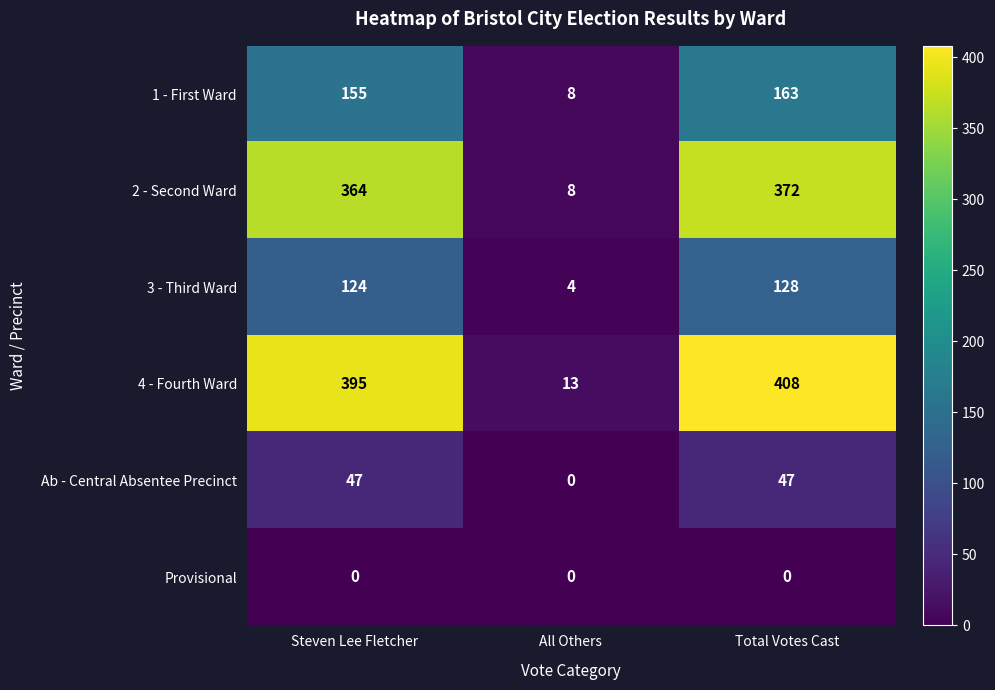

What is the difference between the maximum and minimum values in the 2 - Second Ward series?

364